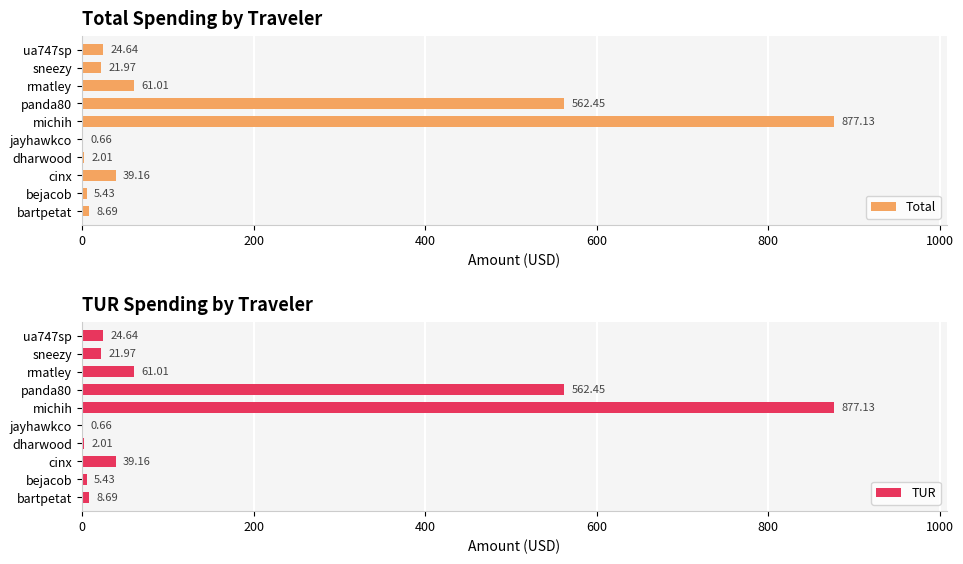

Reading right to left, extract all data points from this chart.

Total: 24.6	22.0	61.0	562.5	877.1	0.7	2.0	39.2	5.4	8.7
TUR: 24.6	22.0	61.0	562.5	877.1	0.7	2.0	39.2	5.4	8.7